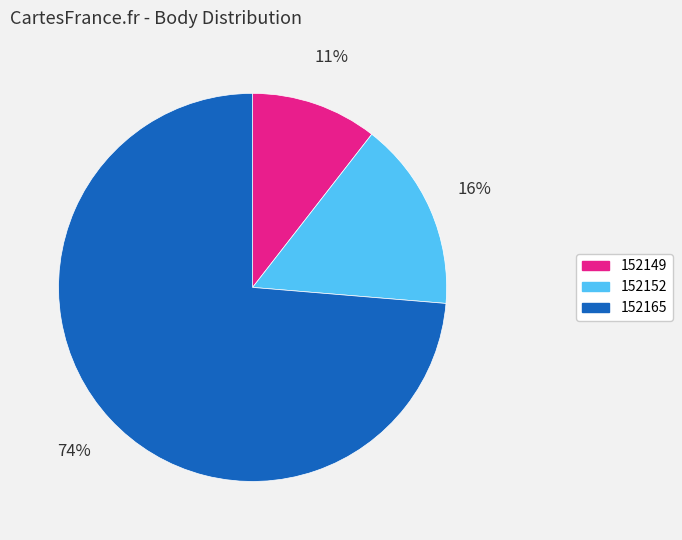

To the nearest percent, what portion does 152149 represent?

11%